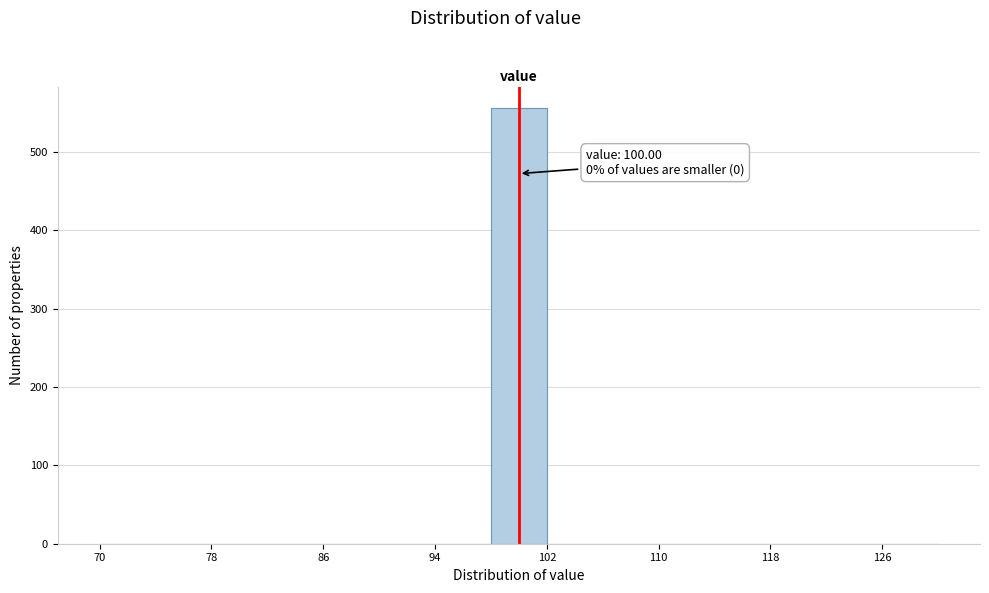

Which range on the x-axis has the tallest bar?

98 to 102